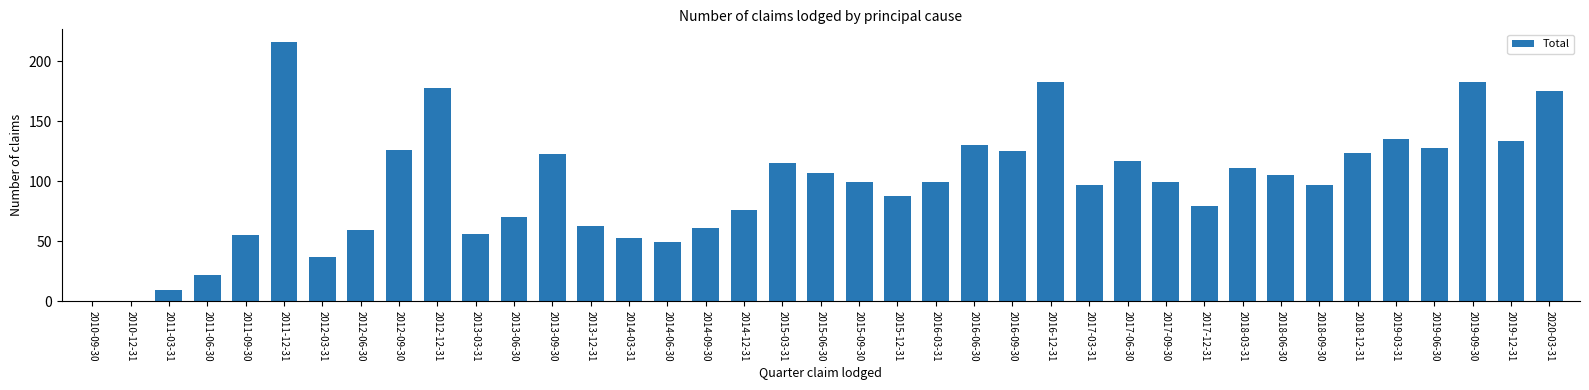

What is the sum of all values?

3783